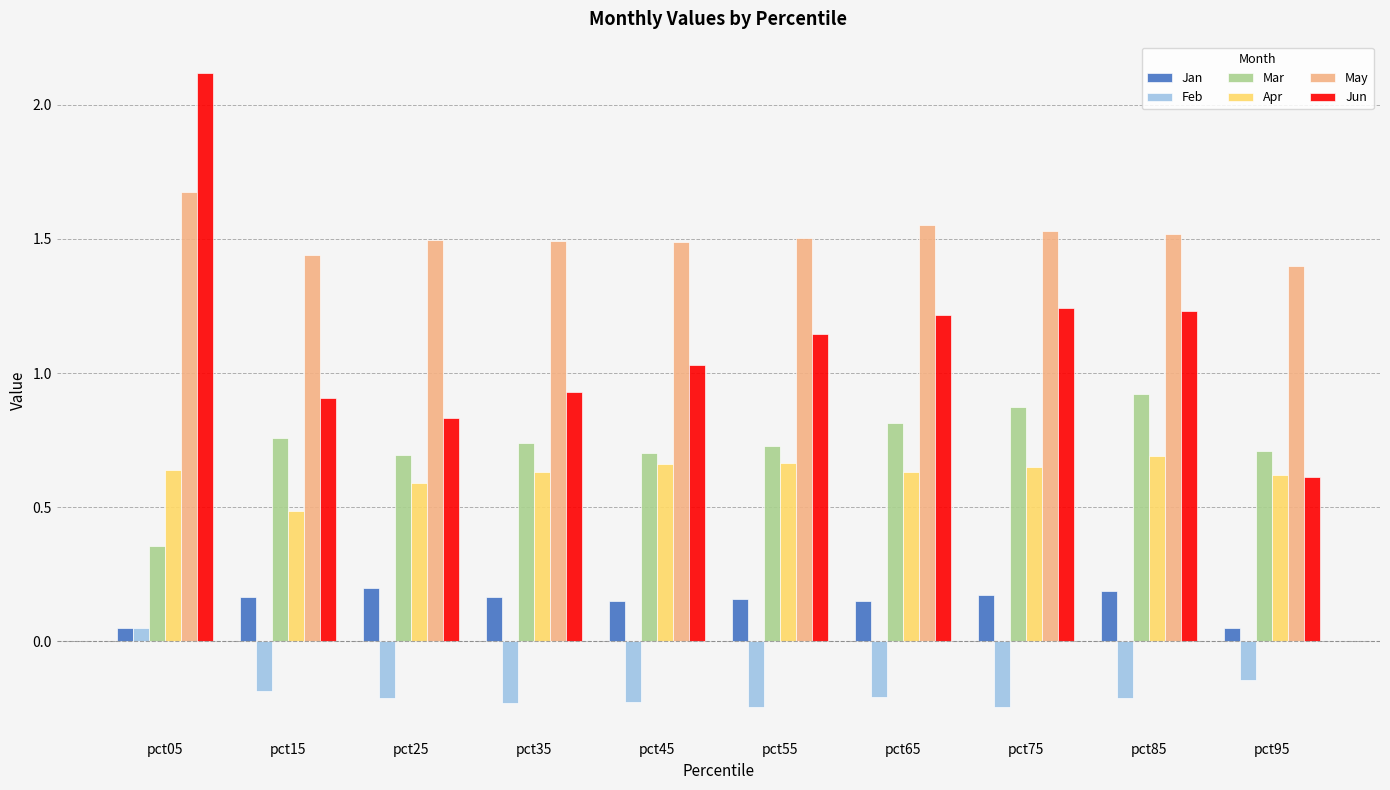

Between pct15 and pct65, which series saw the biggest shift?

Jun